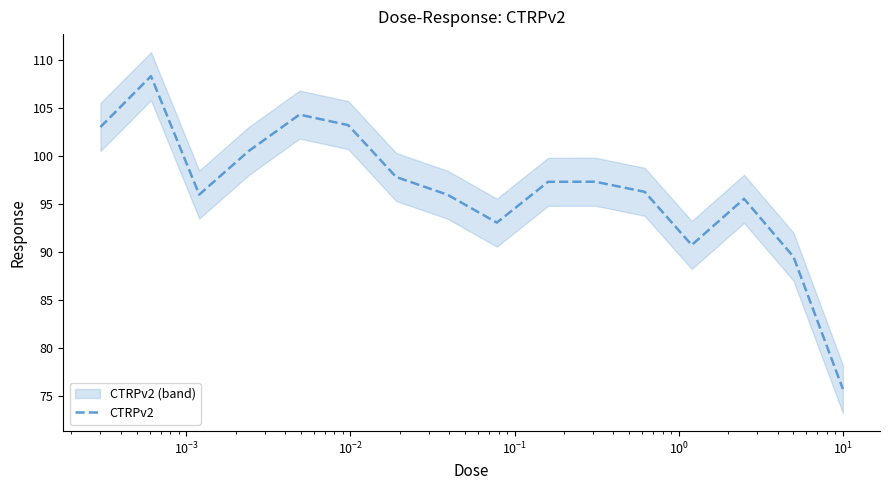

What is the maximum value for CTRPv2?

108.3